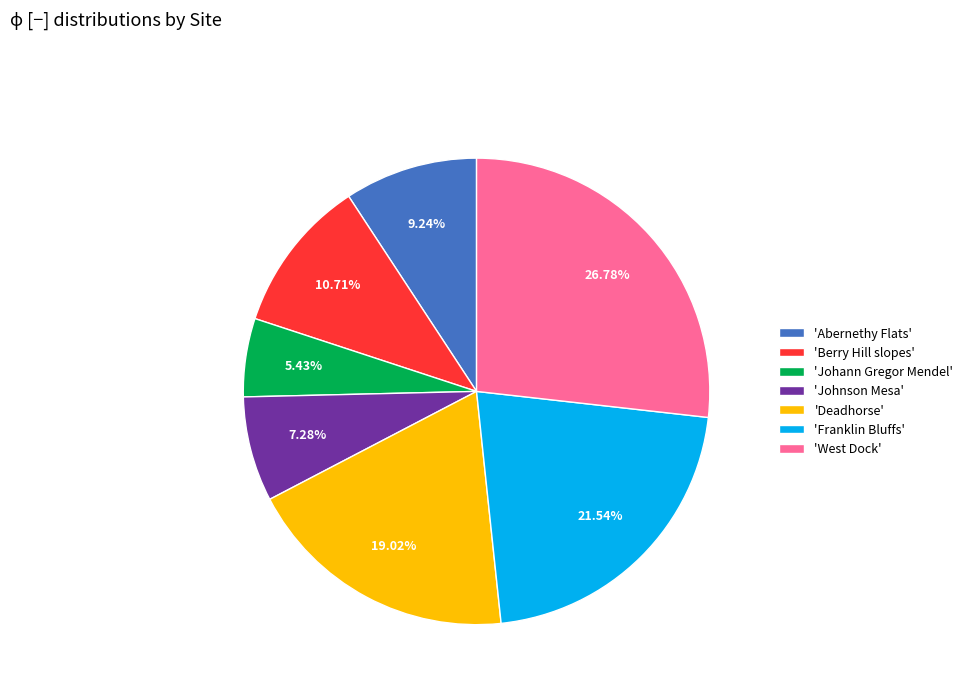

Does 'West Dock' account for over 50% of the chart?

No